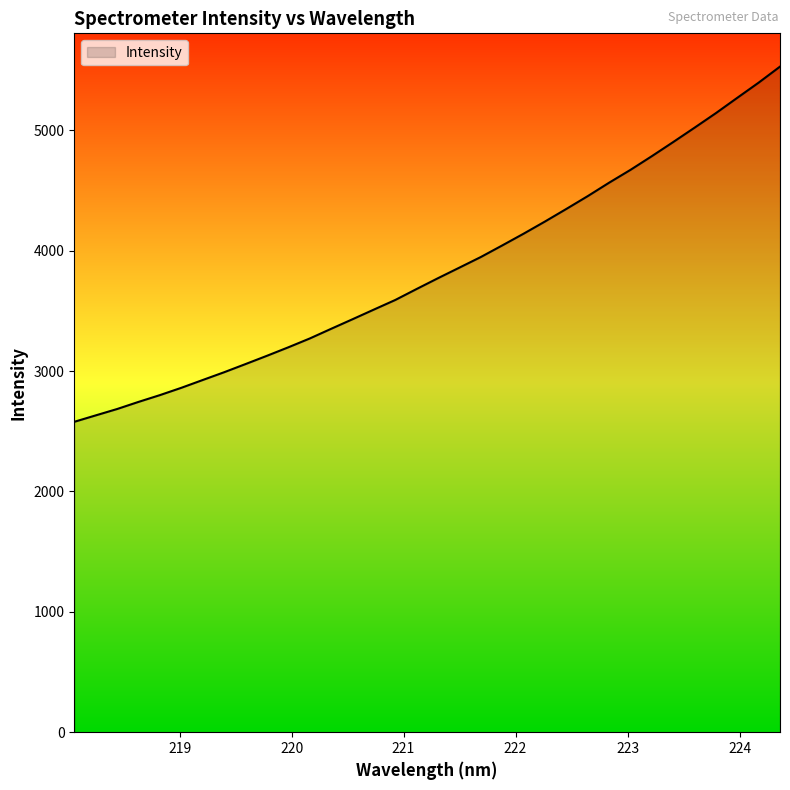

What is the maximum value shown in the chart?

5529.5